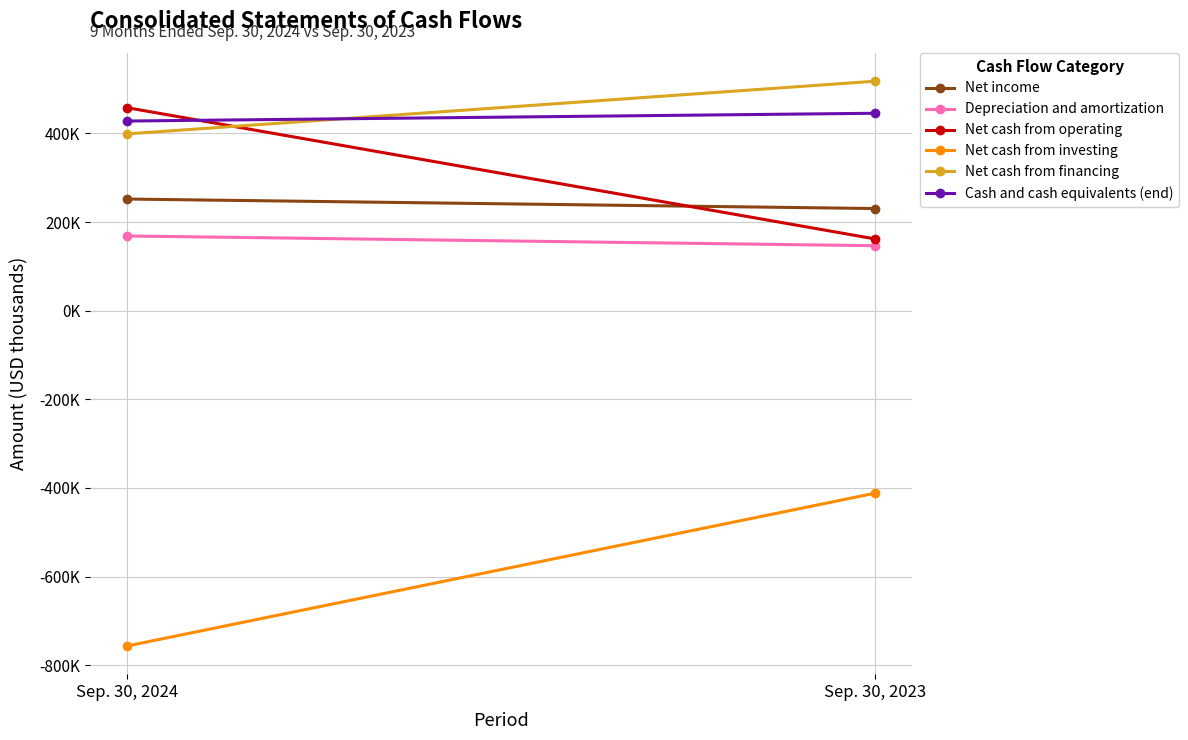

What are all the series names shown in the legend?

Net income, Depreciation and amortization, Net cash from operating, Net cash from investing, Net cash from financing, Cash and cash equivalents (end)